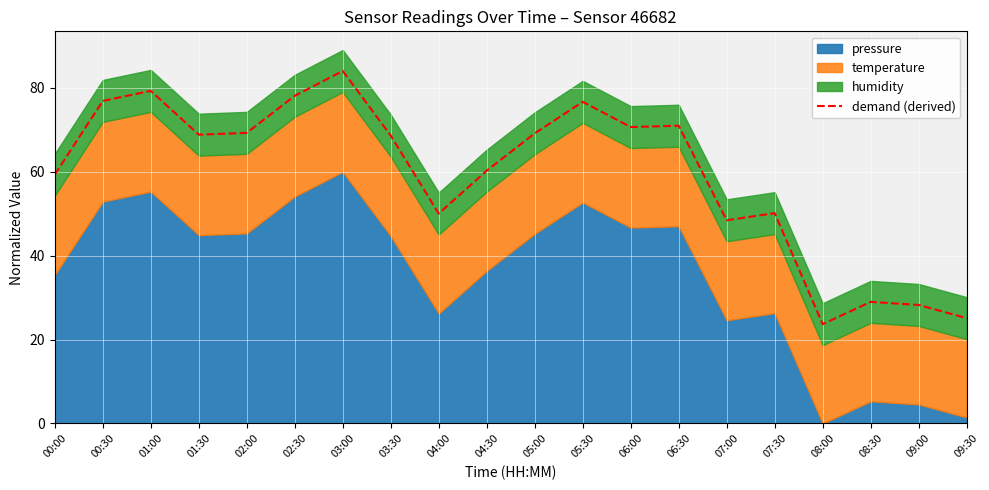

The value at 00:30 is 127.8. True or false?

False